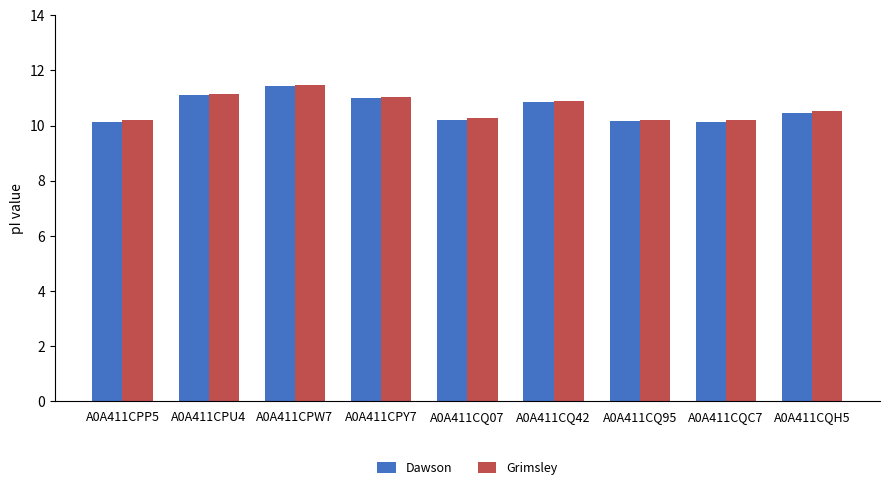

What is the difference between the second highest and minimum values in the Grimsley series?

1.0